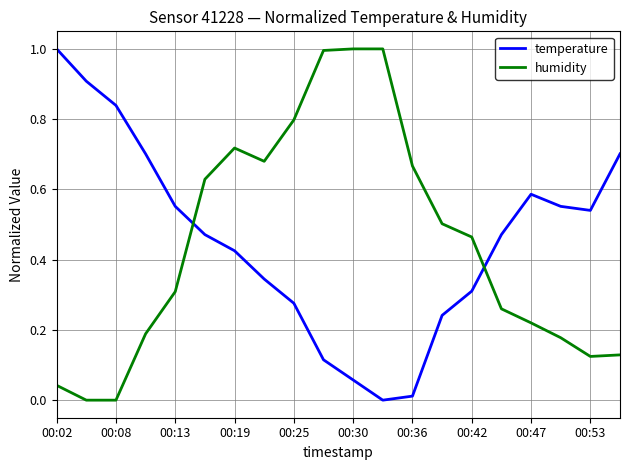

What is the difference between the maximum and minimum values in the humidity series?

1.0